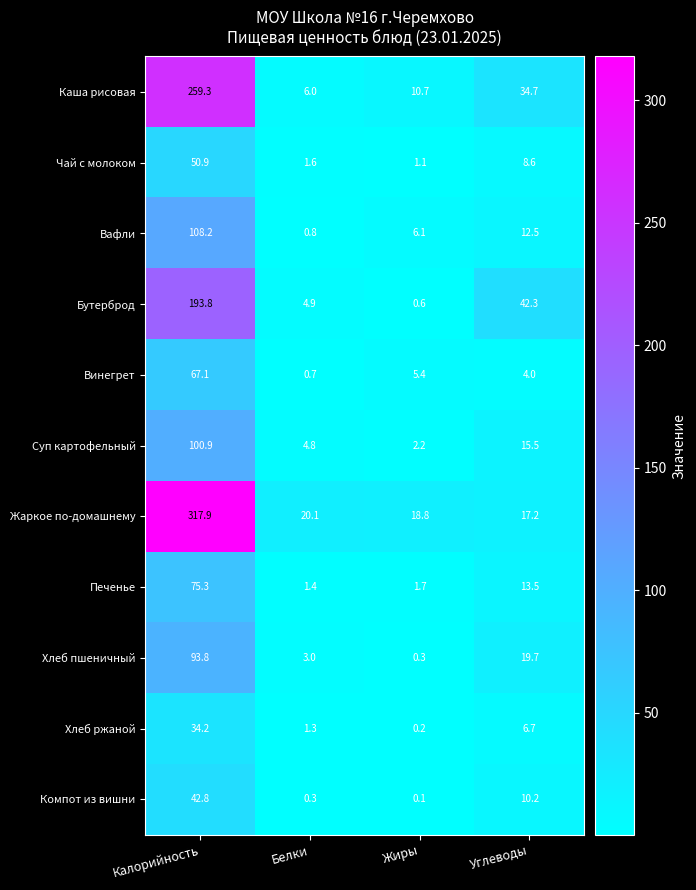

Count the number of categories in the chart.

4